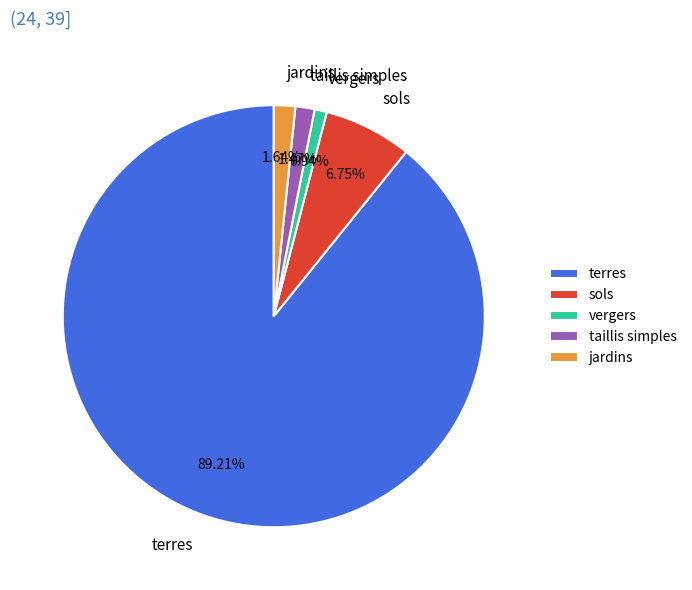

Is it true that vergers is 9% of the pie?

False